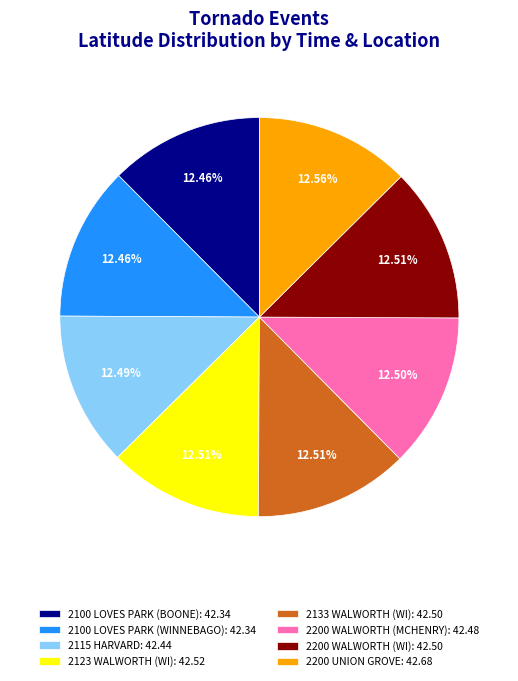

What percentage is NOT represented by 2100 LOVES PARK (WINNEBAGO)?

87.5%